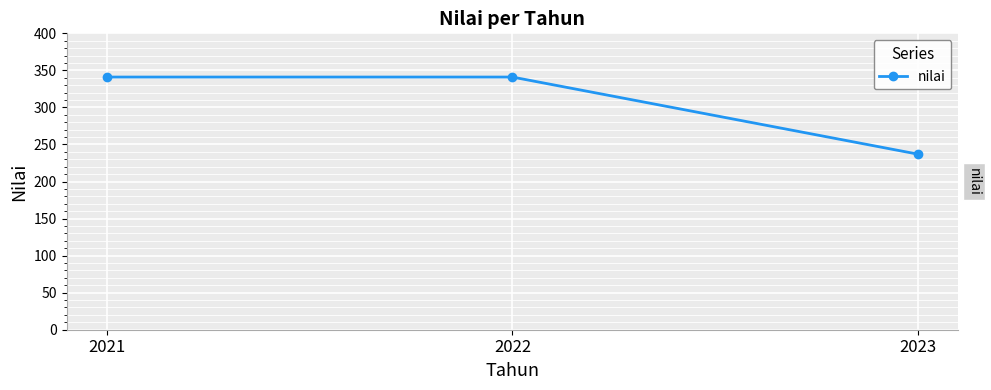

Read the value at 2021, to the nearest 50.

350